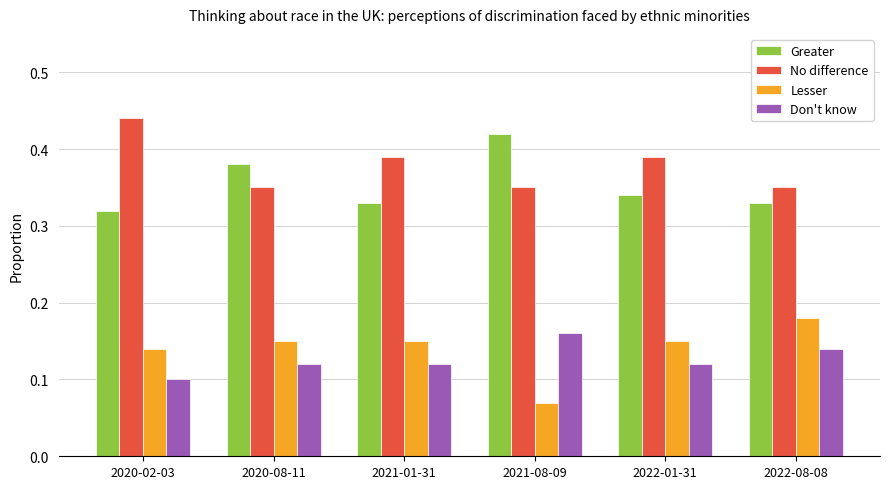

The value of Don't know at 2020-08-11 is 0.1. True or false?

True